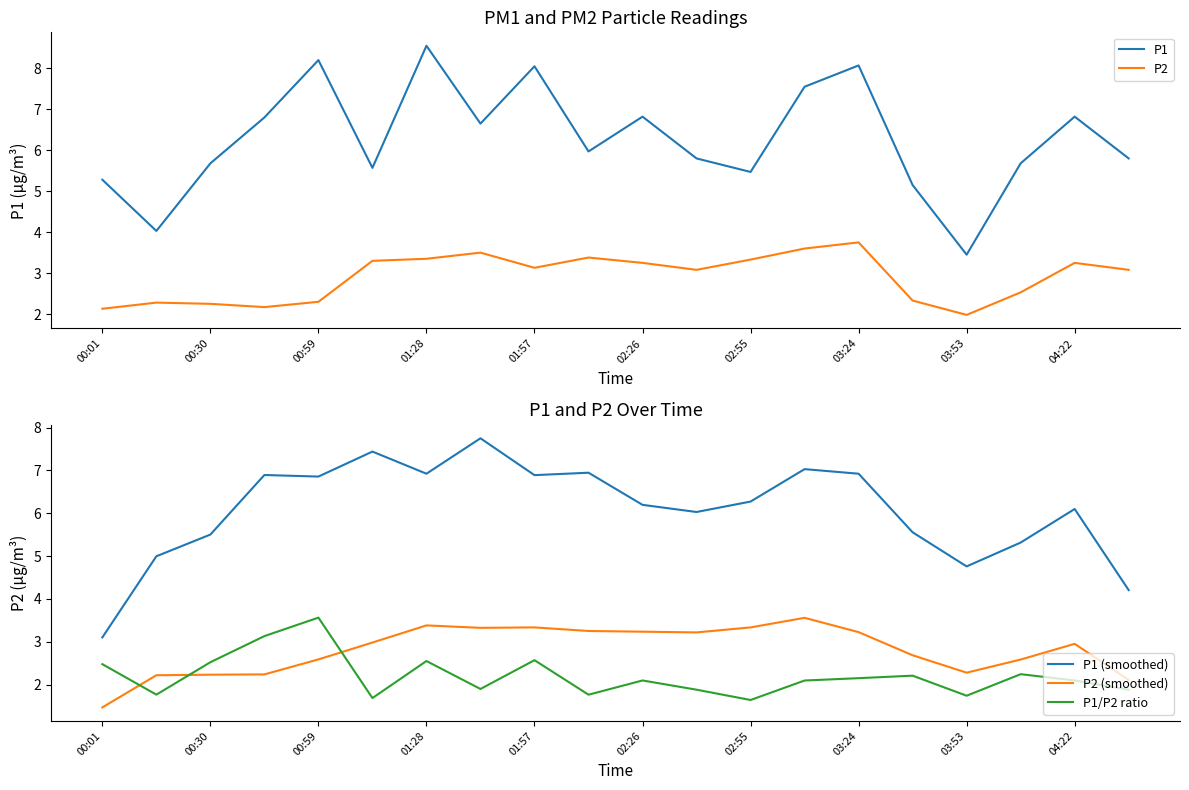

True or false: P1 (smoothed) and P2 (smoothed) intersect in this chart.

False